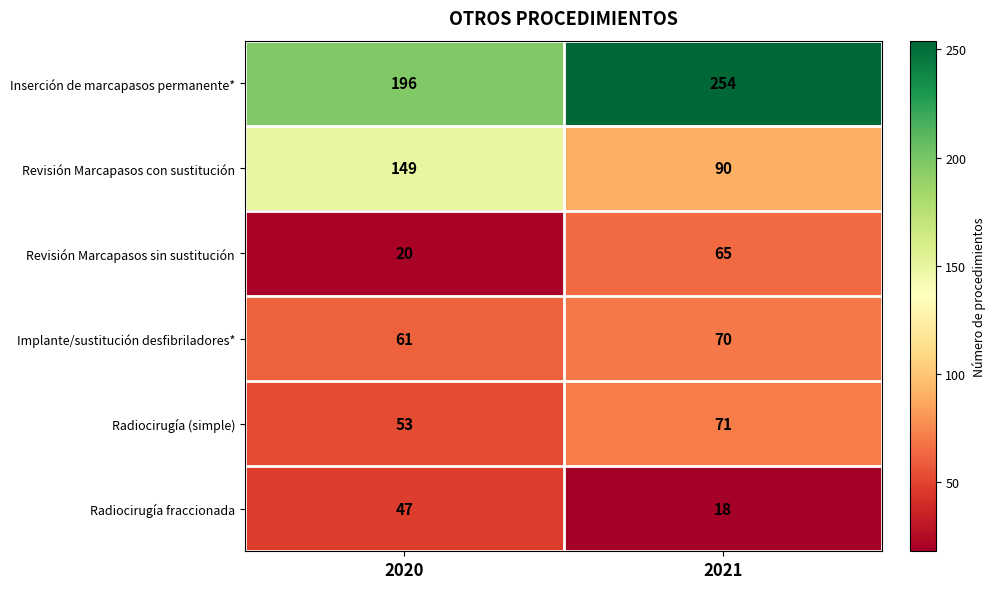

At which label does Inserción de marcapasos permanente* reach its peak?

2021